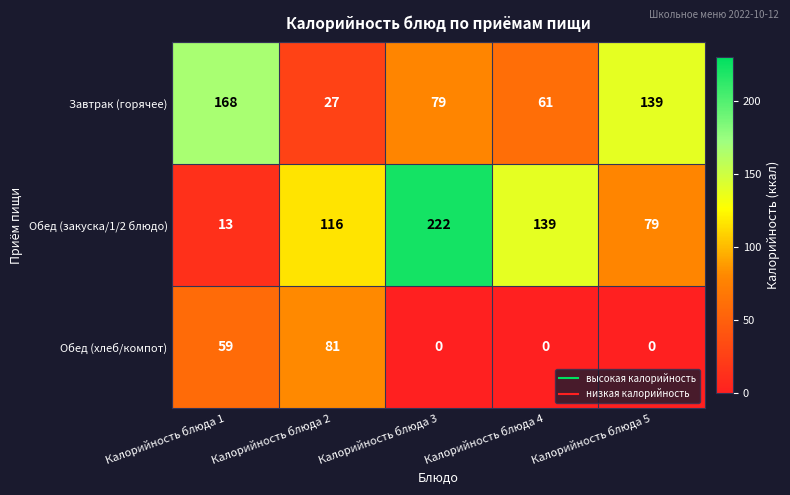

Reading right to left, list all the values displayed in this chart.

Завтрак (горячее): Калорийность блюда 5=139	Калорийность блюда 4=61	Калорийность блюда 3=79	Калорийность блюда 2=27	Калорийность блюда 1=168
Обед (закуска/1/2 блюдо): Калорийность блюда 5=79	Калорийность блюда 4=139	Калорийность блюда 3=222	Калорийность блюда 2=116	Калорийность блюда 1=13
Обед (хлеб/компот): Калорийность блюда 5=0	Калорийность блюда 4=0	Калорийность блюда 3=0	Калорийность блюда 2=81	Калорийность блюда 1=59